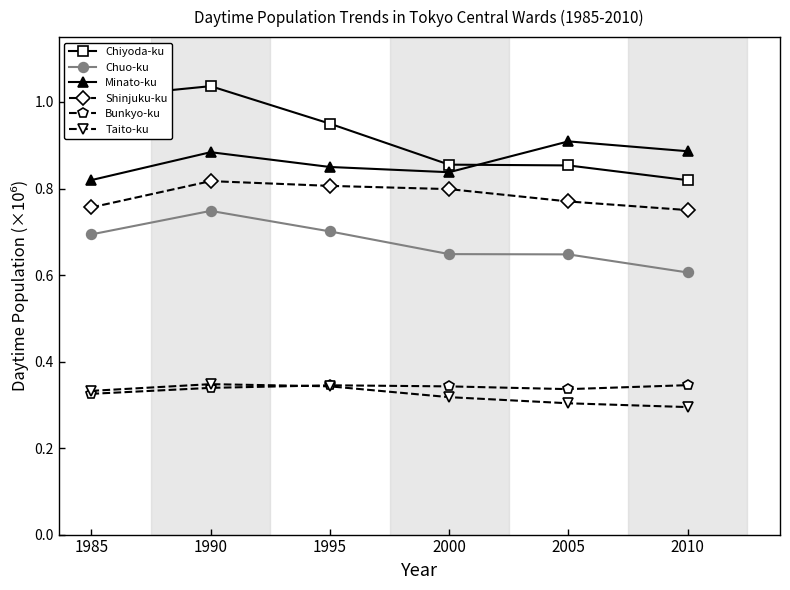

True or false: Shinjuku-ku and Taito-ku intersect in this chart.

False